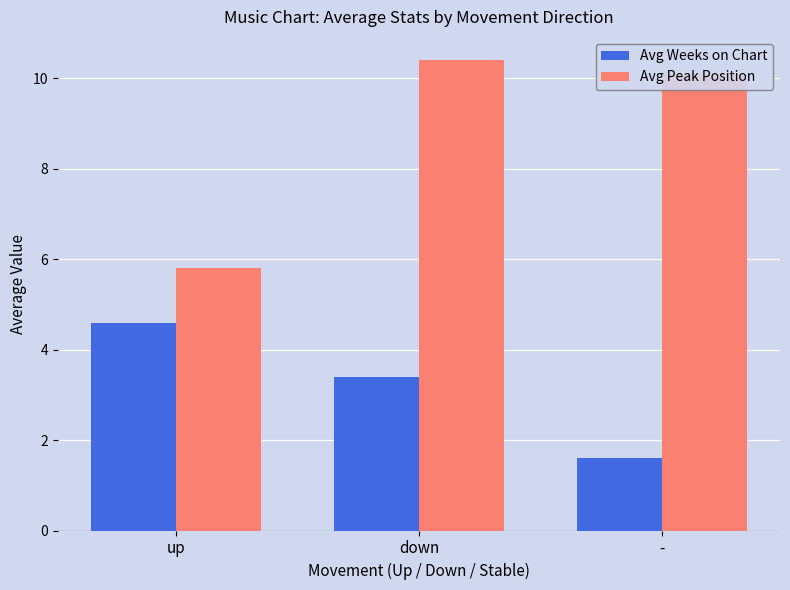

Is the value of Avg Peak Position at down greater than the value of Avg Weeks on Chart at -?

Yes